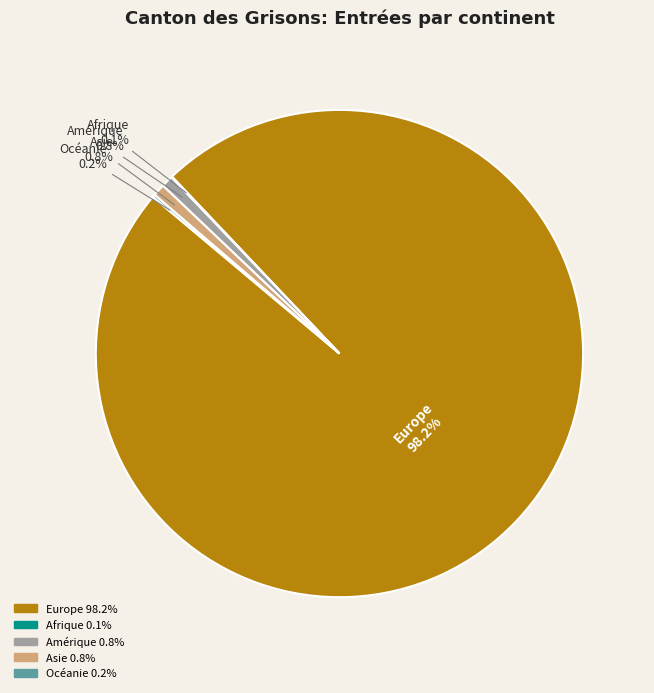

Combined, what portion of the pie is Amérique and Asie?

1.6%